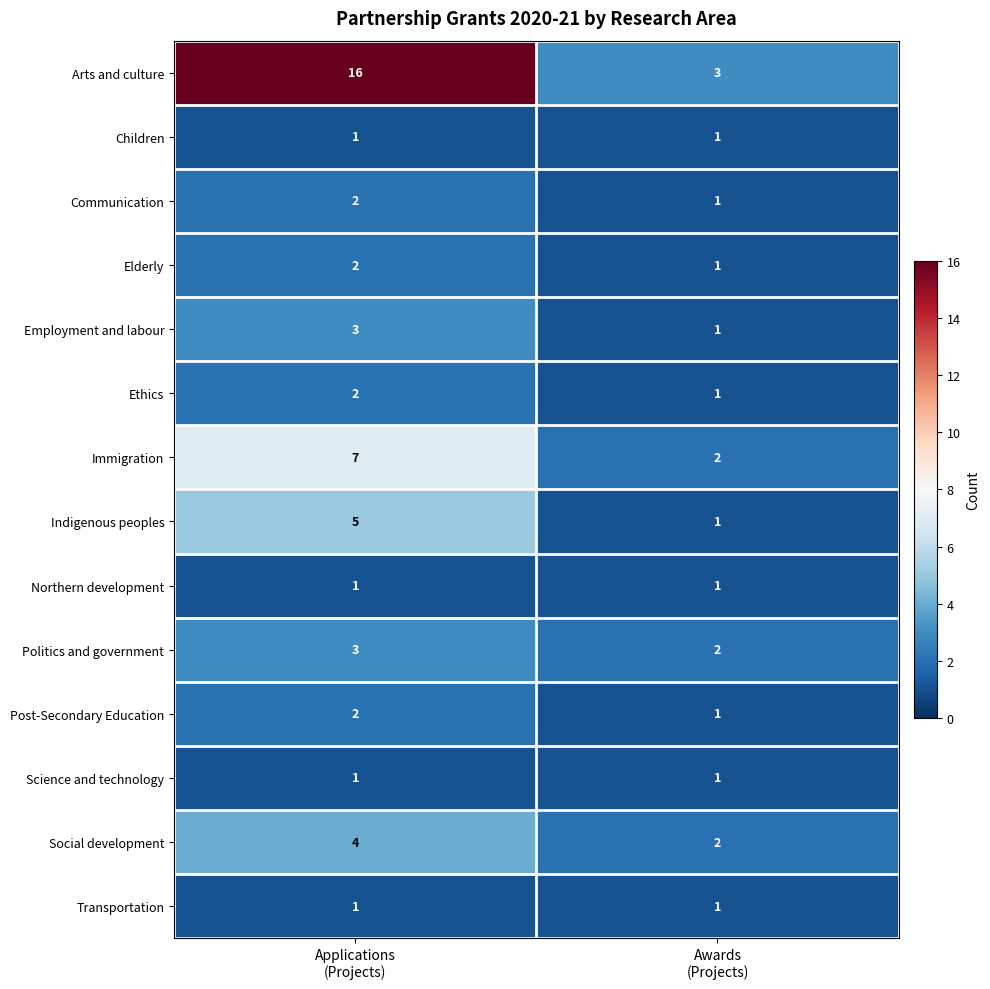

Which series has the widest spread of values?

Arts and culture